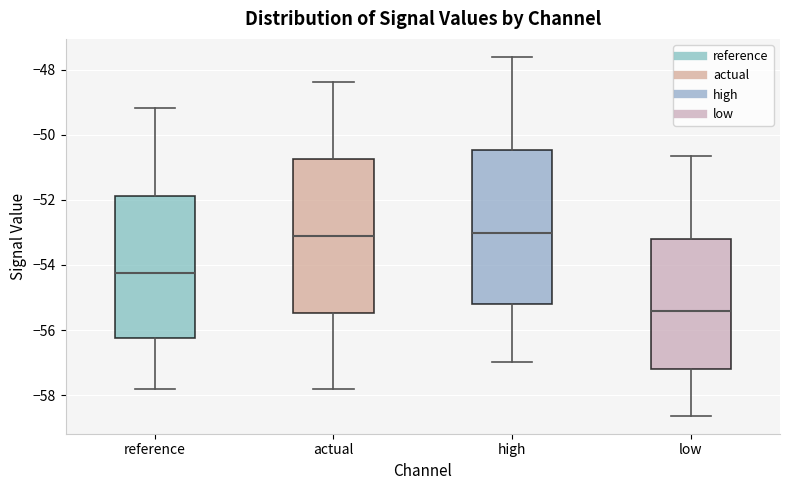

Reading left to right, transcribe this box plot: for each box, give where its median line is, the range the box spans, and where its two whiskers end, as read against the y-axis. The values are not printed on the chart, so give them approximately, as read against the axis.

reference: median -54.2, box -56.2 to -51.8, whiskers -57.8 to -49.2
actual: median -53.0, box -55.4 to -50.8, whiskers -57.8 to -48.4
high: median -53.0, box -55.2 to -50.4, whiskers -57.0 to -47.6
low: median -55.4, box -57.2 to -53.2, whiskers -58.6 to -50.6